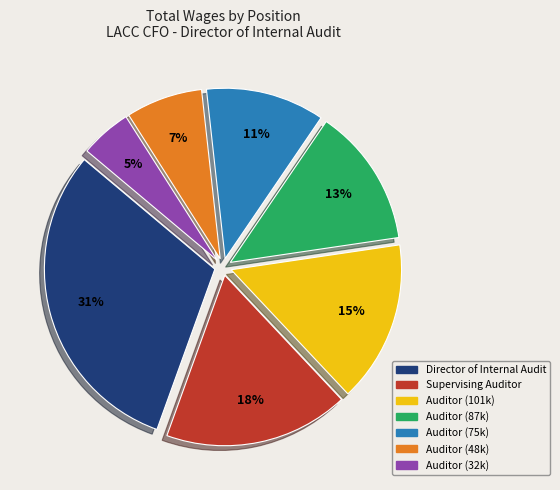

Which slice is the largest?

Director of Internal Audit